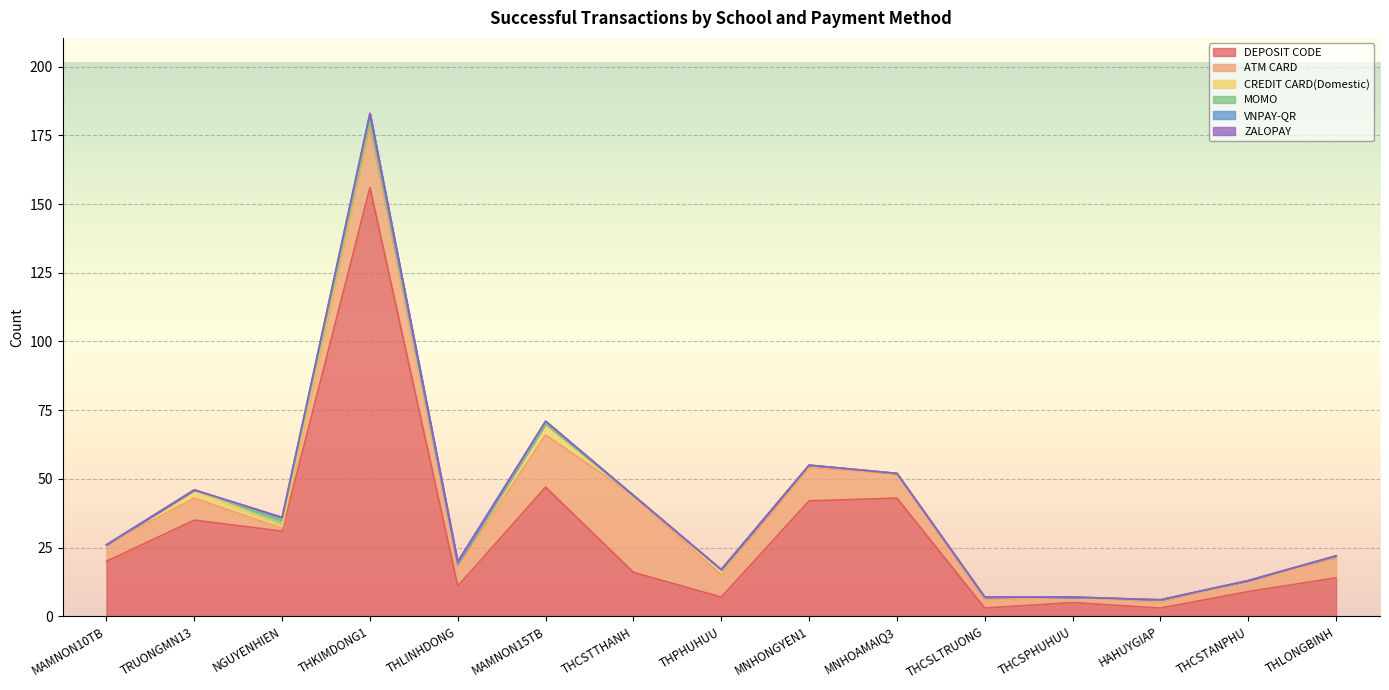

What is the average value of the CREDIT CARD(Domestic) series?

1